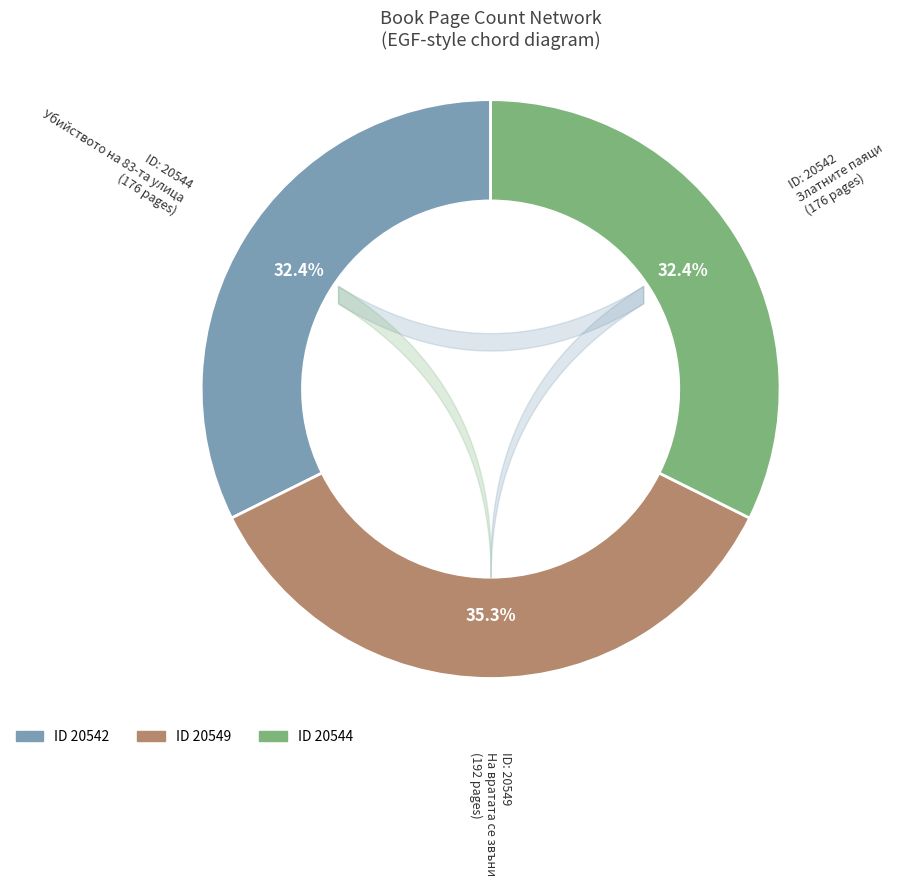

Does any single category account for the majority?

No